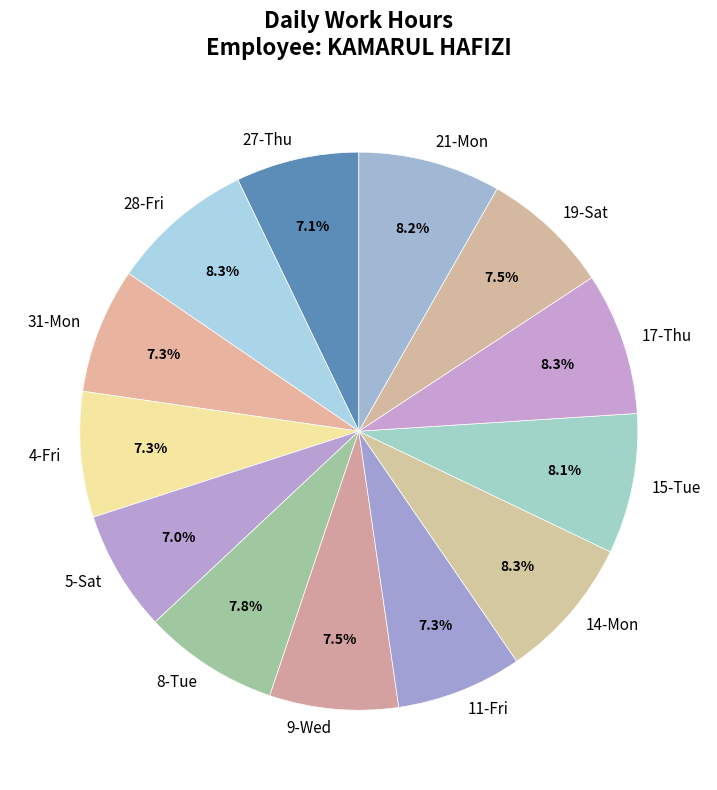

Does any single category account for the majority?

No